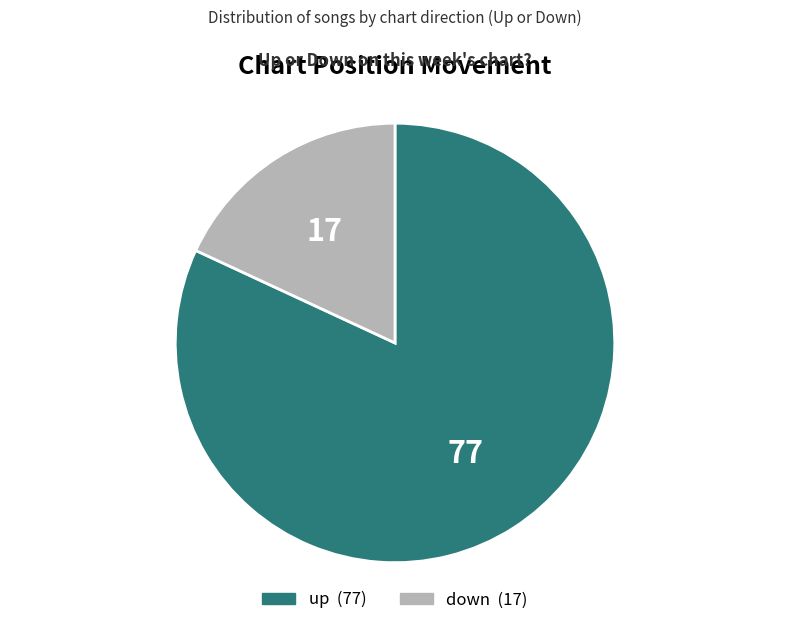

Which category has the biggest portion of the pie?

up